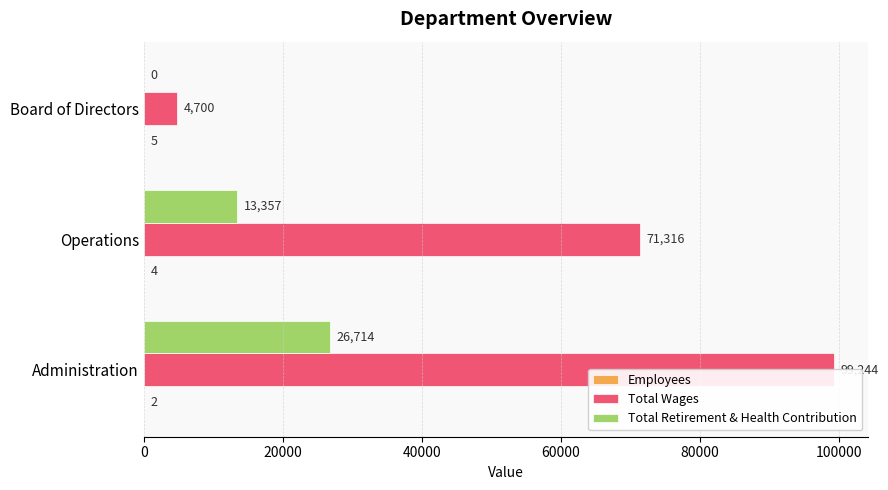

Is it true that Total Retirement & Health Contribution equals 0 at Board of Directors?

True